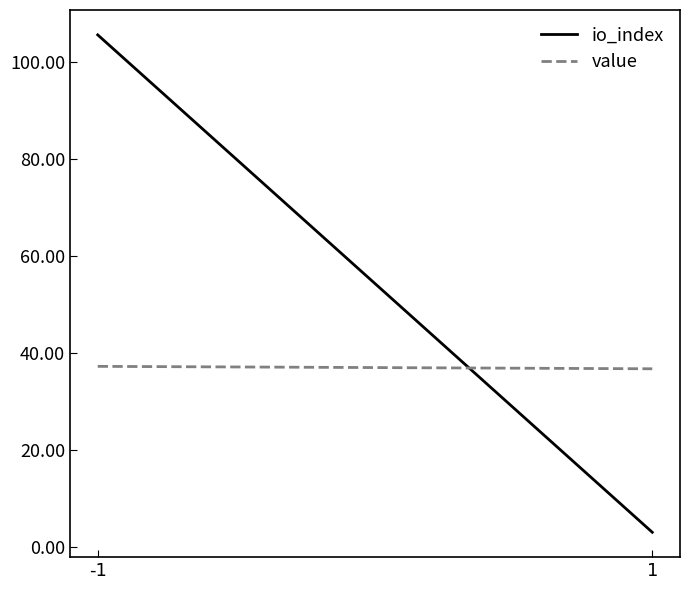

Which category has the highest value across all series?

-1